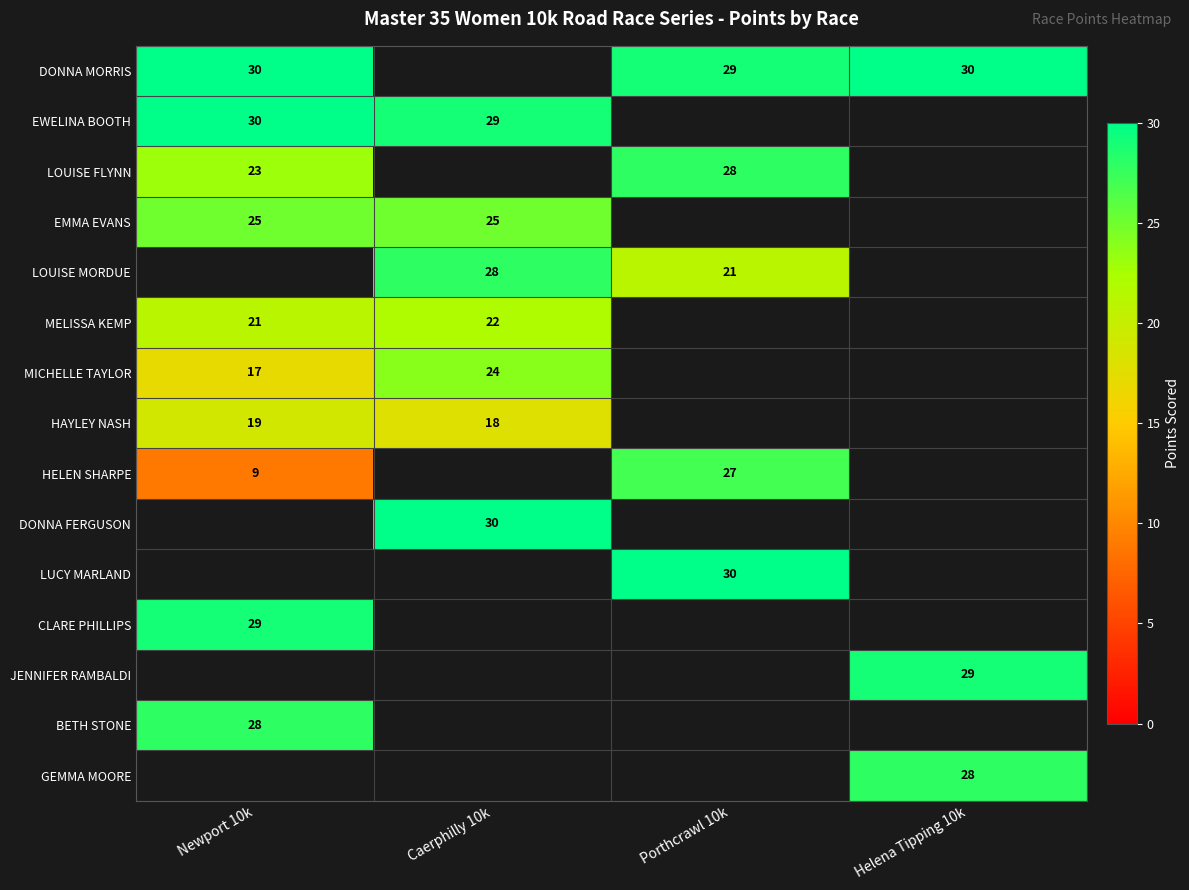

What is the minimum value shown in the chart?

9.0